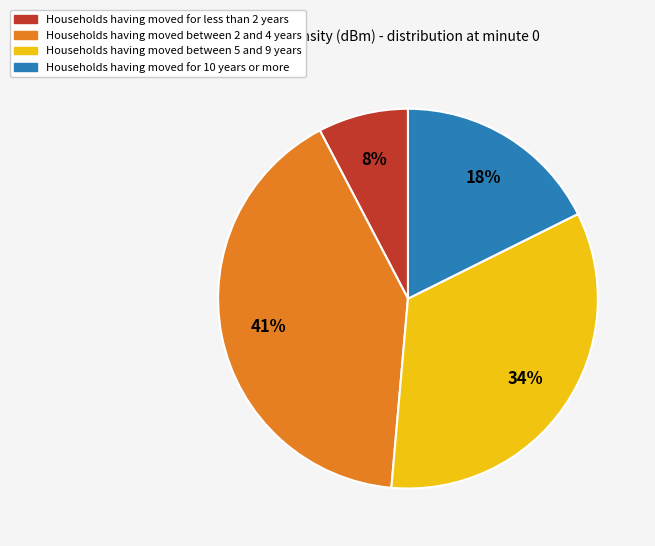

Is there any slice that represents more than half of the pie?

No